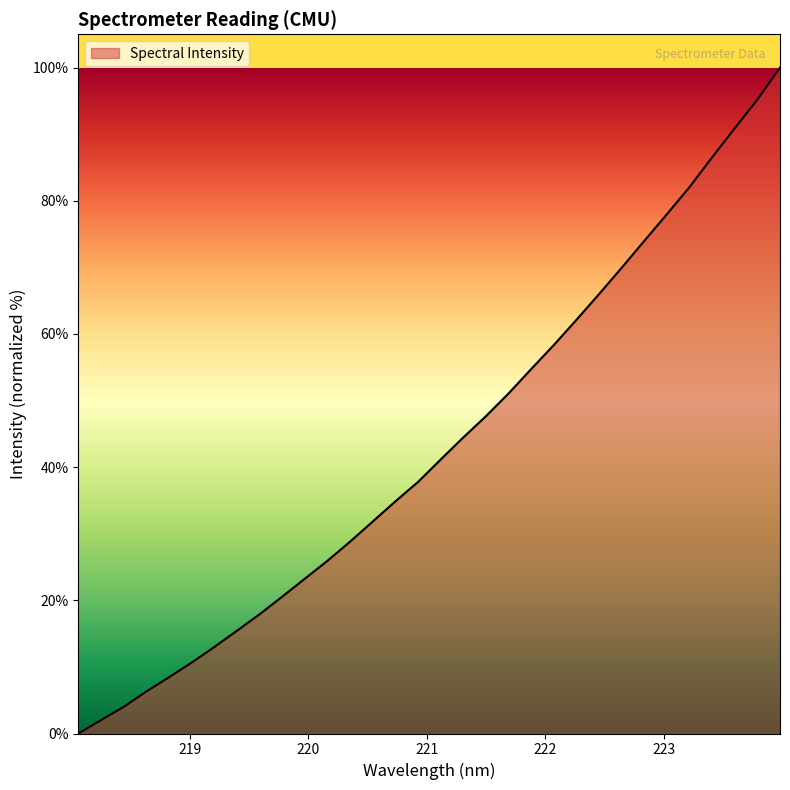

What is the difference between the maximum and minimum values?

100.0